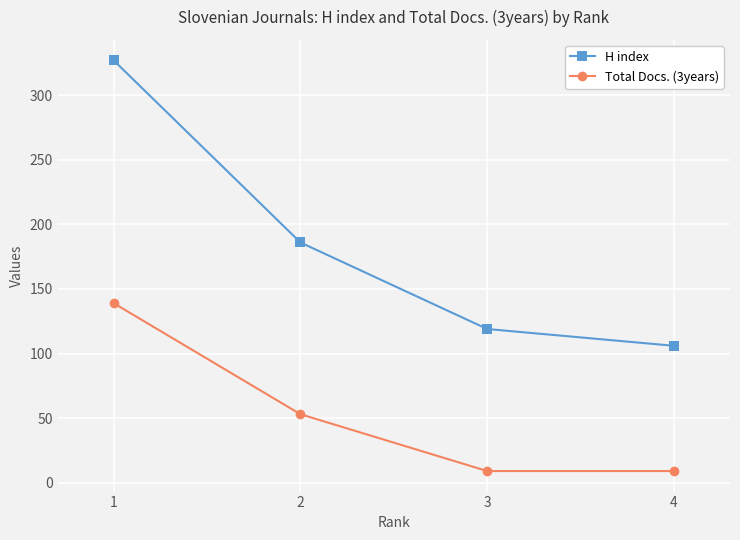

What is the minimum value shown in the chart?

9